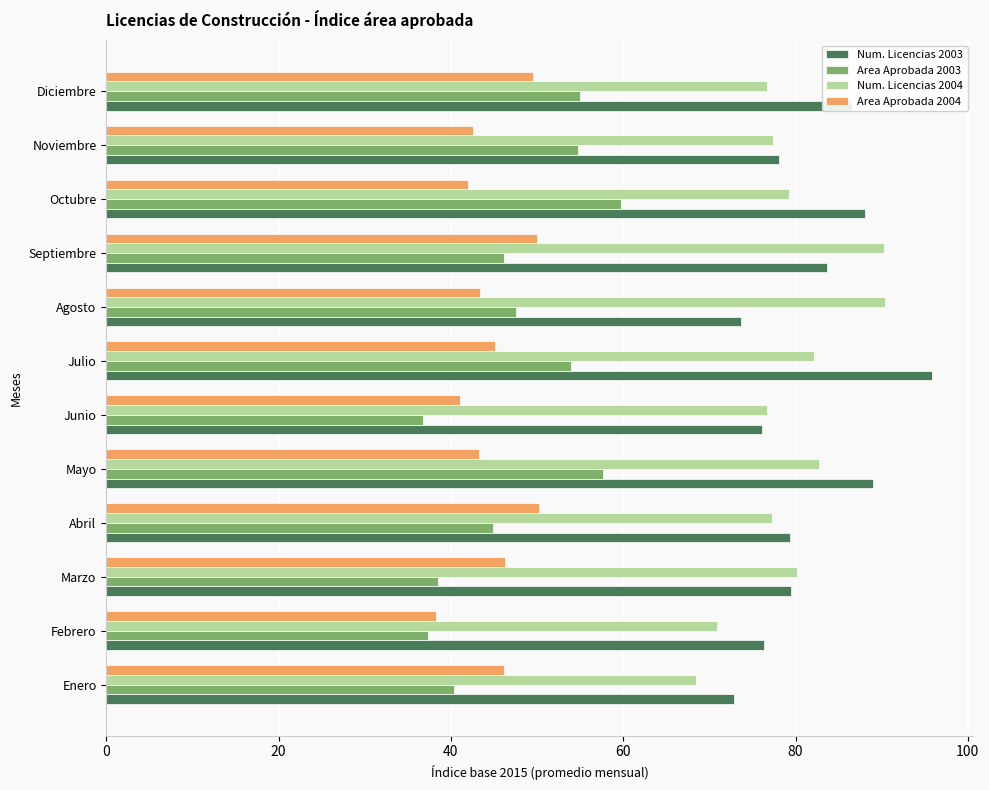

What is the smallest value displayed?

36.8